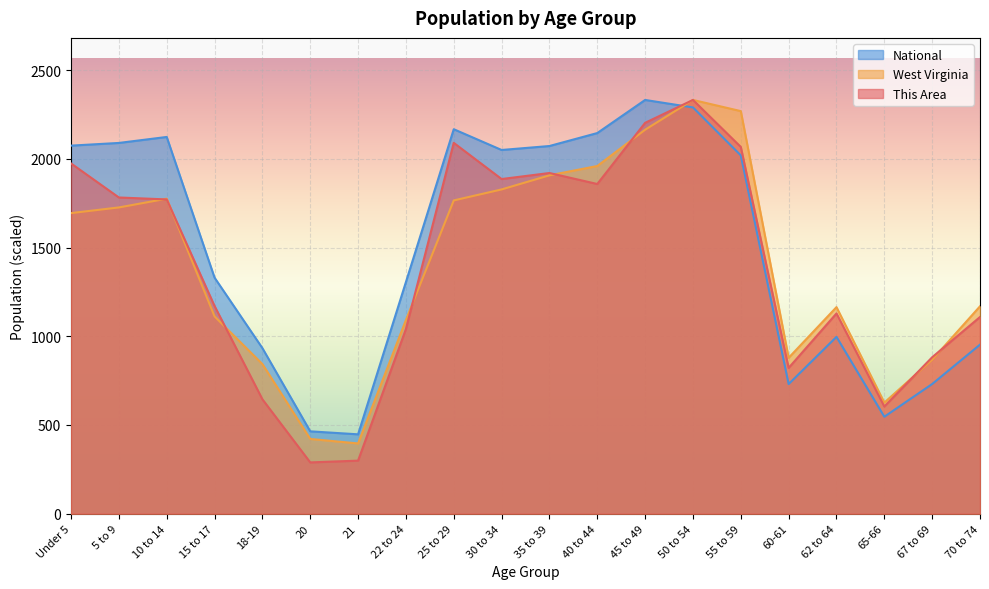

How many lines are shown in the chart?

3